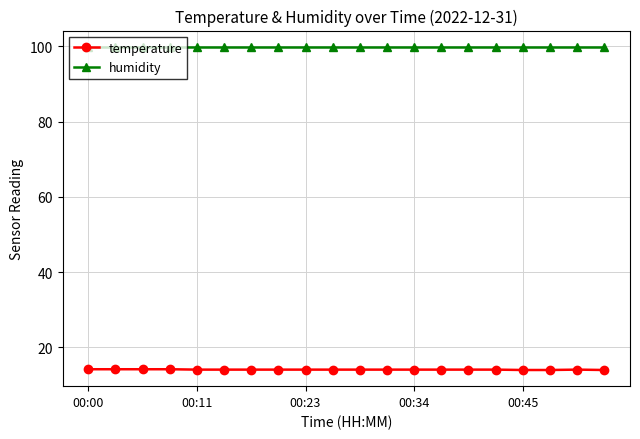

What is the sum of all temperature values?

282.1